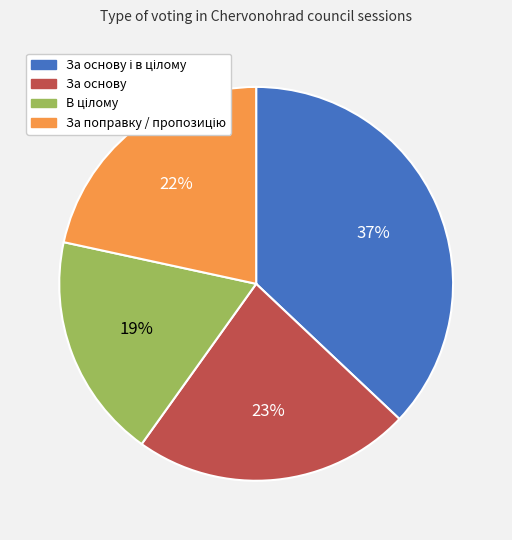

To the nearest percent, what is the average slice percentage?

25%